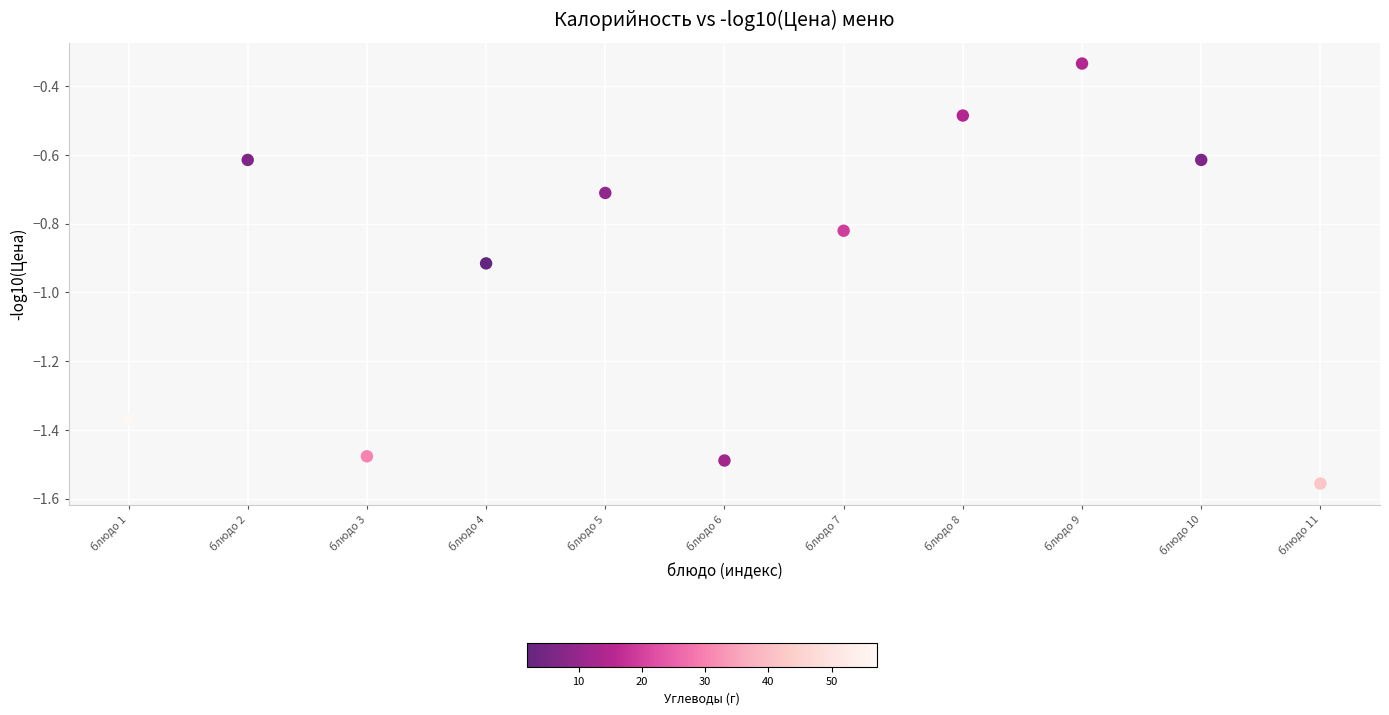

What is the range of Y values (max minus min)?

1.2